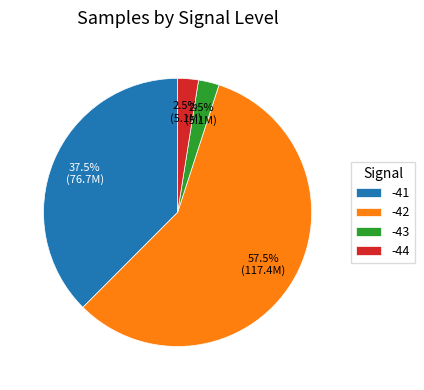

Which has a higher value, -41 or -44?

-41